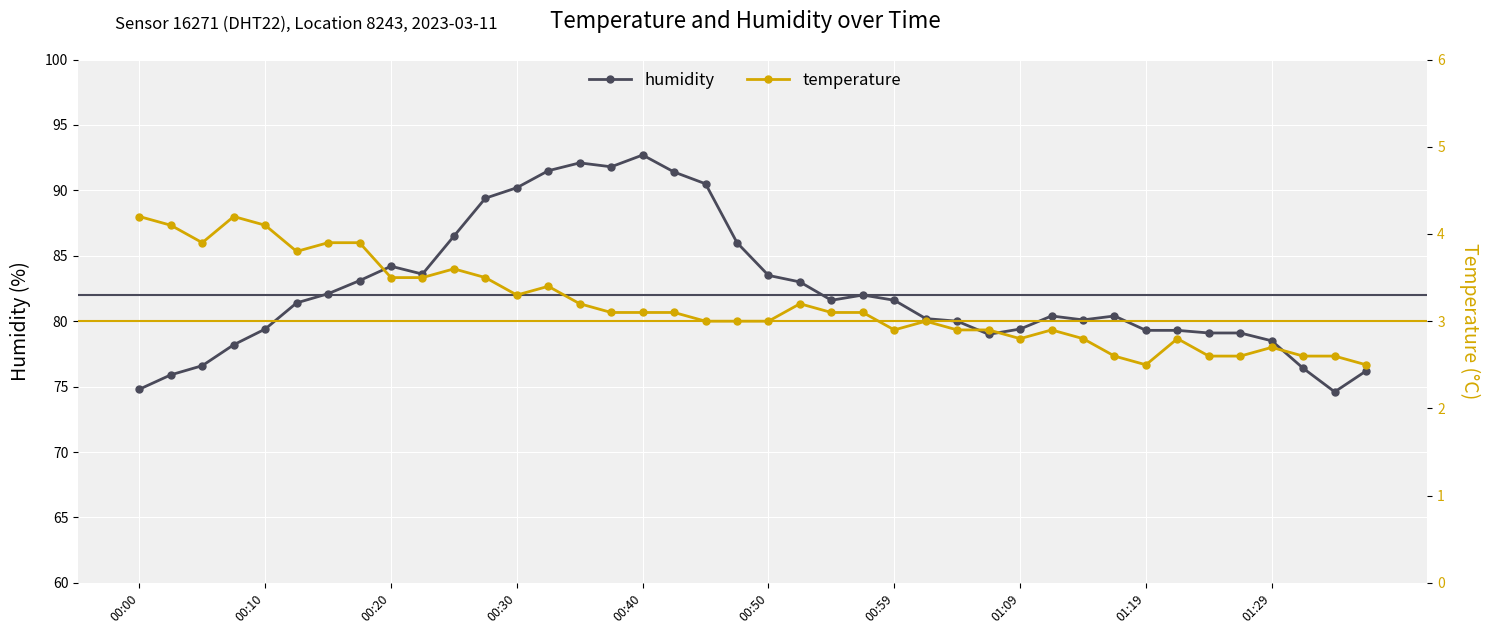

True or false: temperature has more than 2 points higher than both neighbors.

True